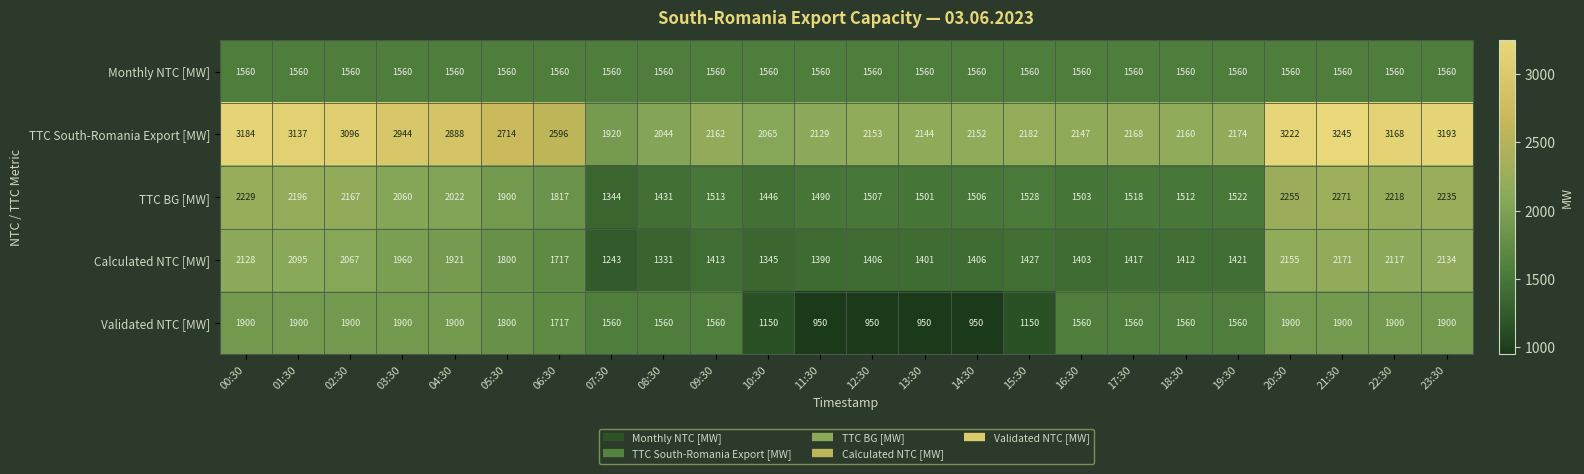

What is the average value of the Validated NTC [MW] series?

1568